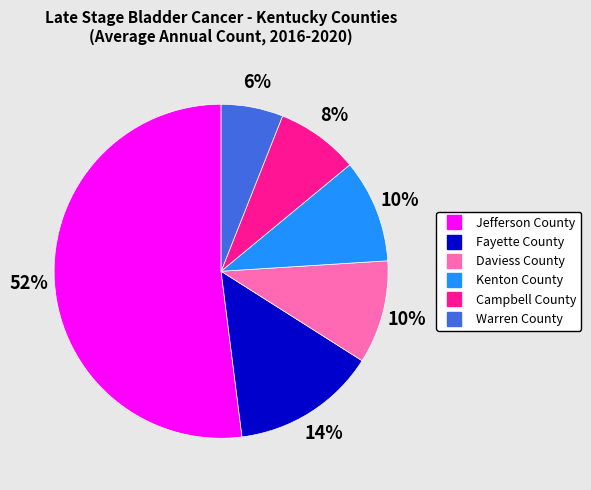

Do Jefferson County and Fayette County together represent more than half of the pie?

Yes